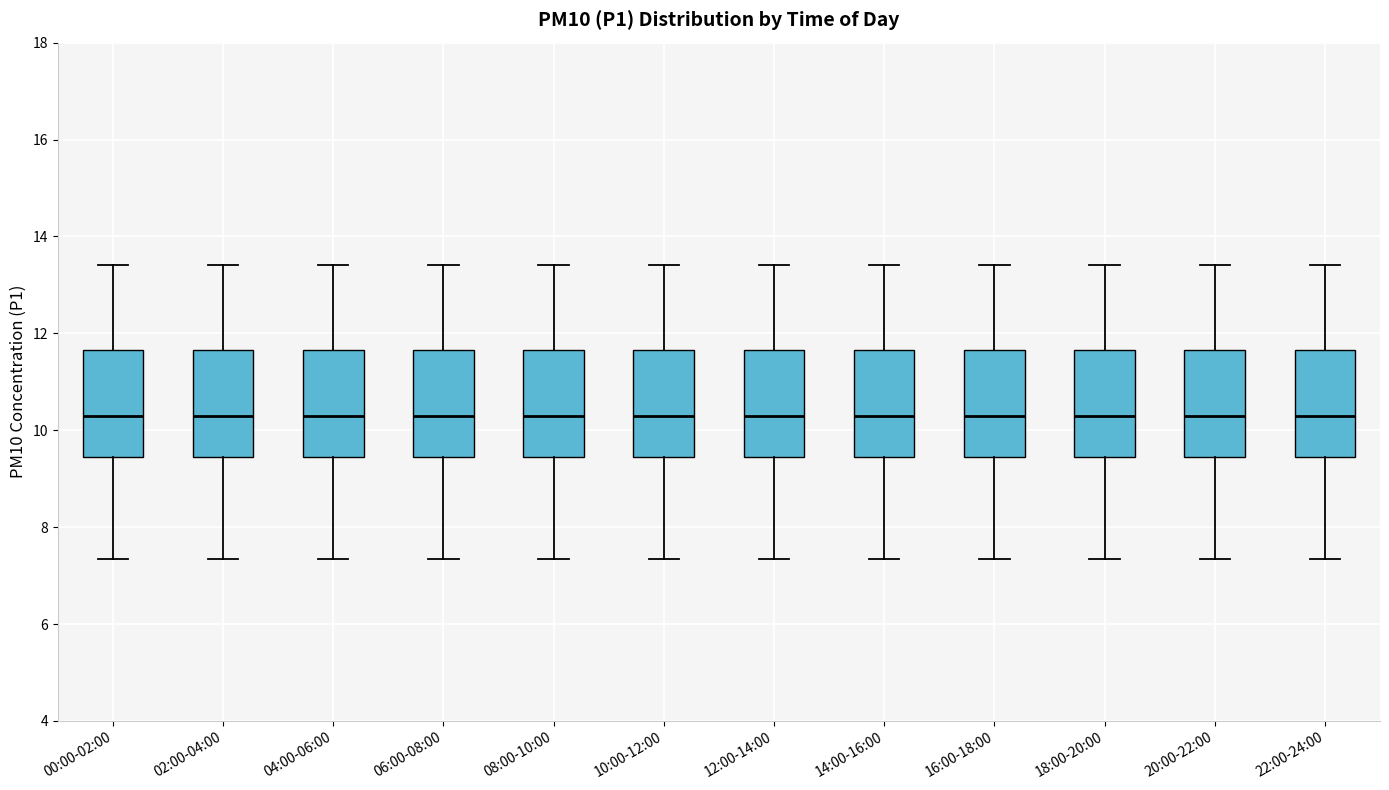

Reading left to right, read every box against the y-axis: the position of its median line, the range the box covers, and the ends of its whiskers. The values are not printed on the chart, so give them approximately, as read against the axis.

00:00-02:00: median 10.2, box 9.4 to 11.6, whiskers 7.4 to 13.4
02:00-04:00: median 10.2, box 9.4 to 11.6, whiskers 7.4 to 13.4
04:00-06:00: median 10.2, box 9.4 to 11.6, whiskers 7.4 to 13.4
06:00-08:00: median 10.2, box 9.4 to 11.6, whiskers 7.4 to 13.4
08:00-10:00: median 10.2, box 9.4 to 11.6, whiskers 7.4 to 13.4
10:00-12:00: median 10.2, box 9.4 to 11.6, whiskers 7.4 to 13.4
12:00-14:00: median 10.2, box 9.4 to 11.6, whiskers 7.4 to 13.4
14:00-16:00: median 10.2, box 9.4 to 11.6, whiskers 7.4 to 13.4
16:00-18:00: median 10.2, box 9.4 to 11.6, whiskers 7.4 to 13.4
18:00-20:00: median 10.2, box 9.4 to 11.6, whiskers 7.4 to 13.4
20:00-22:00: median 10.2, box 9.4 to 11.6, whiskers 7.4 to 13.4
22:00-24:00: median 10.2, box 9.4 to 11.6, whiskers 7.4 to 13.4